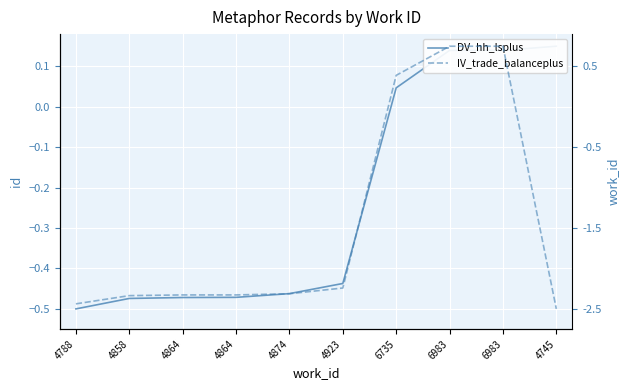

Reading left to right, extract all data points from this chart.

DV_hh_lsplus: -0.5	-0.5	-0.5	-0.5	-0.5	-0.4	0.0	0.1	0.1	0.2
IV_trade_balanceplus: -0.5	-0.5	-0.5	-0.5	-0.5	-0.4	0.1	0.2	0.2	-0.5